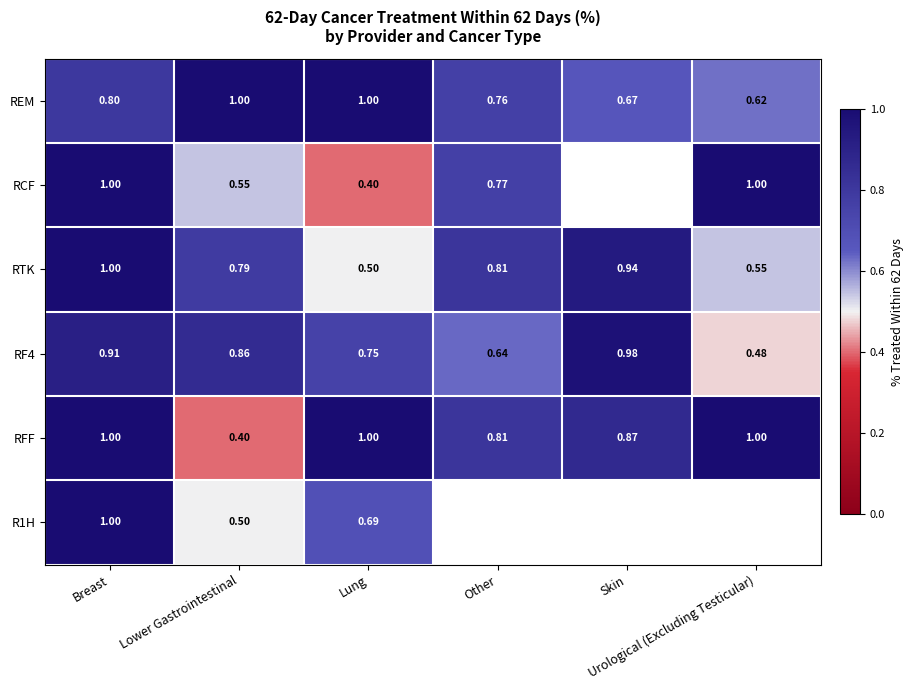

List the series in order of their peak value, highest first.

REM, RCF, RTK, RFF, R1H, RF4